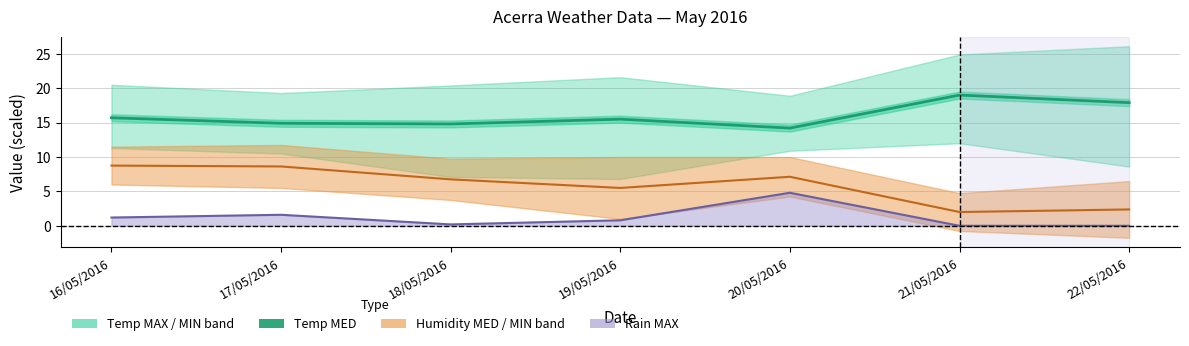

Which category has the lowest value in the Temp MED series?

20/05/2016